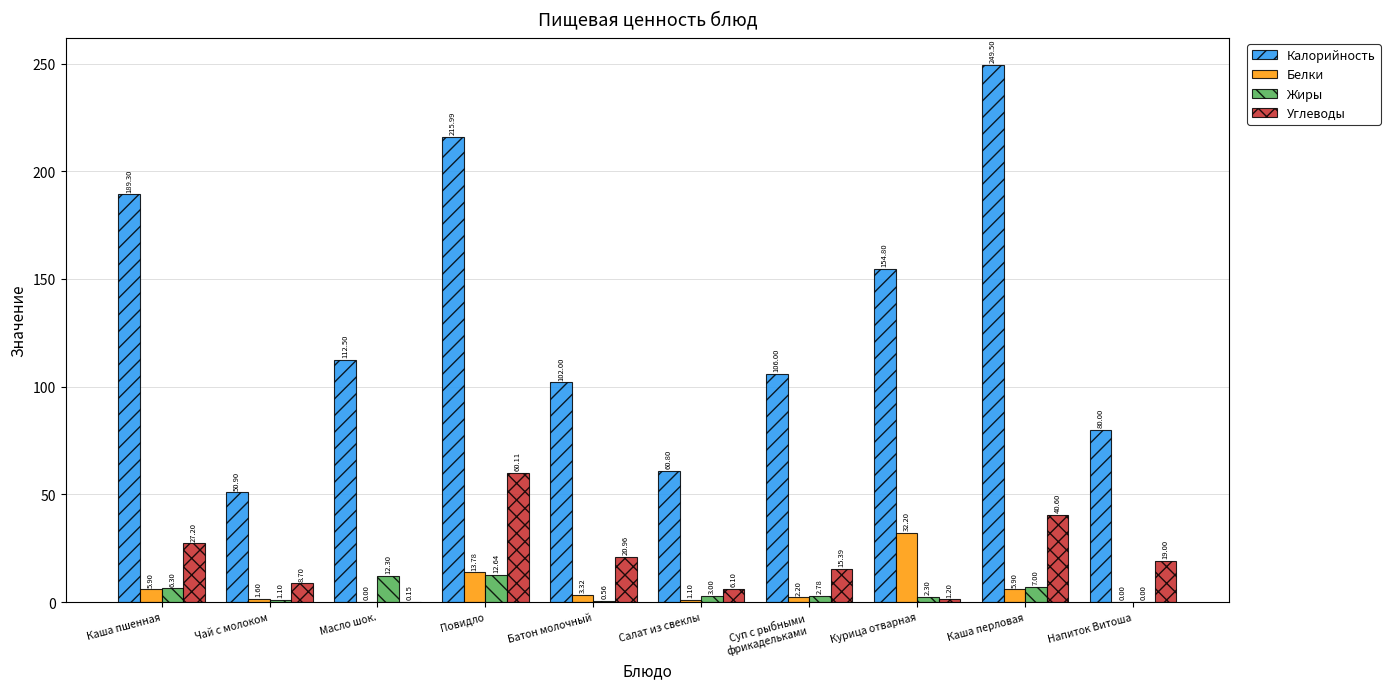

The value of Белки at Курица отварная is 43.4. True or false?

False